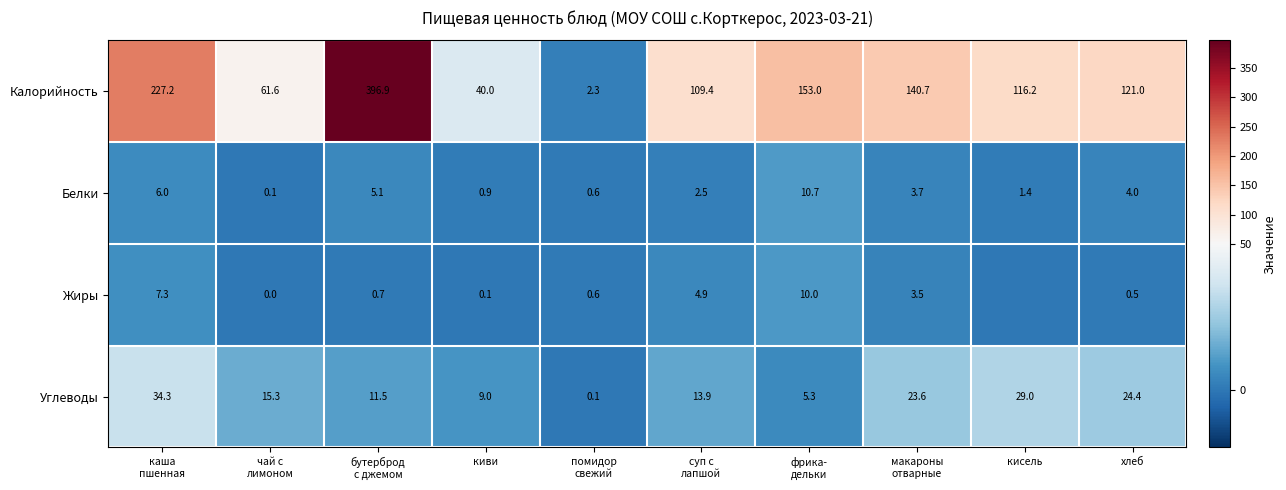

Is it true that Углеводы equals 29.0 at кисель?

True